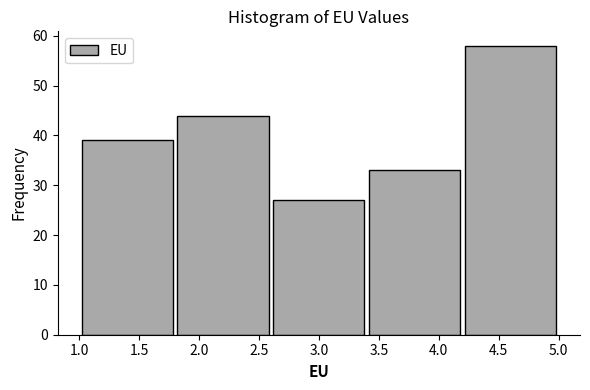

How tall is the bar that spans 2.6 to 3.4 on the x-axis? The values are not printed on the chart, so give them approximately, as read against the axis.

27